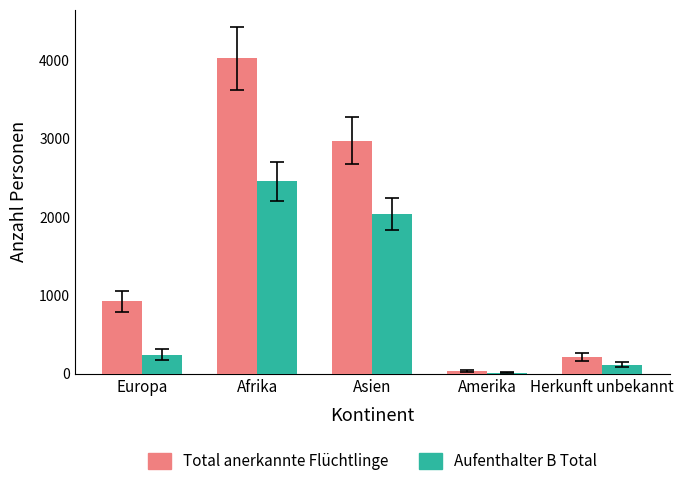

Which series changed the most between Europa and Amerika?

Total anerkannte Flüchtlinge